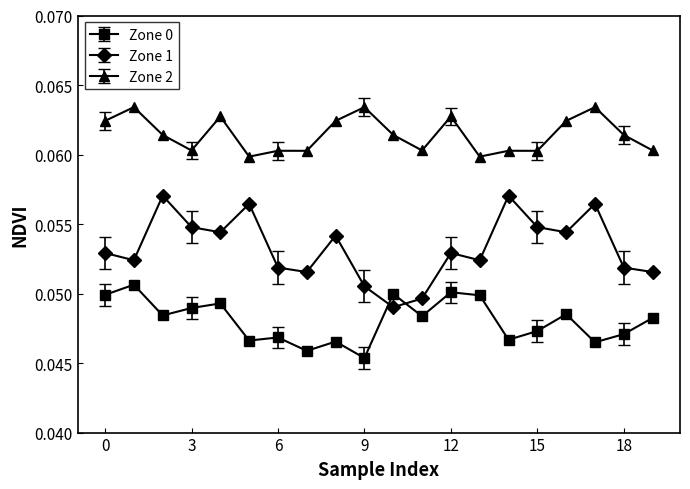

Which series has the widest spread of values?

Zone 1